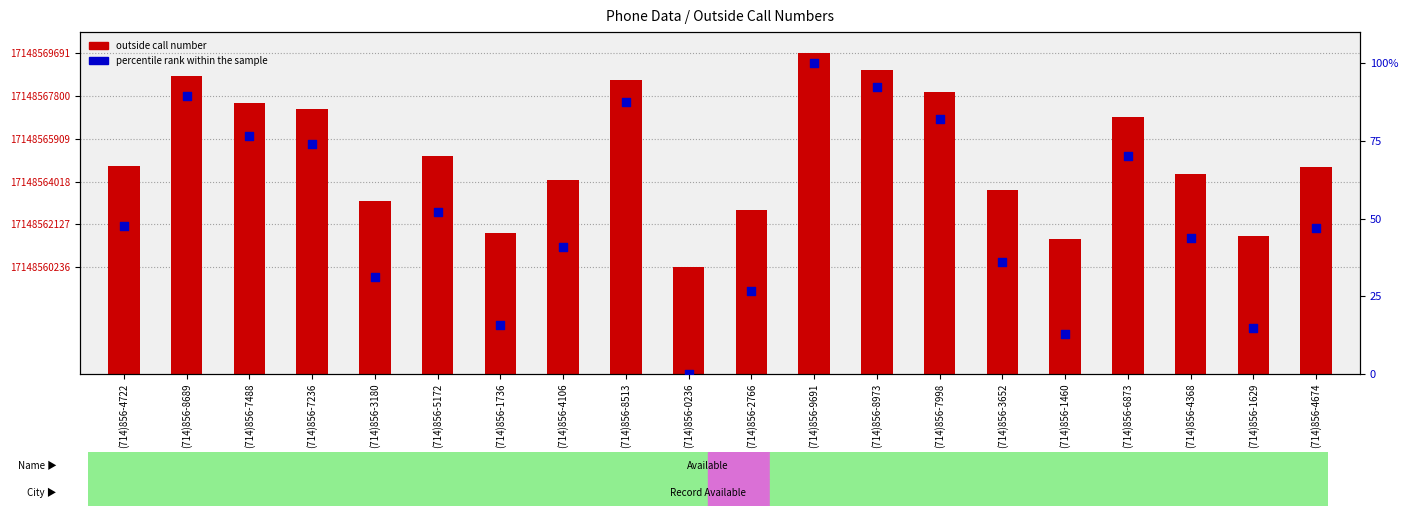

What are all the series names shown in the legend?

outside call number, percentile rank within the sample